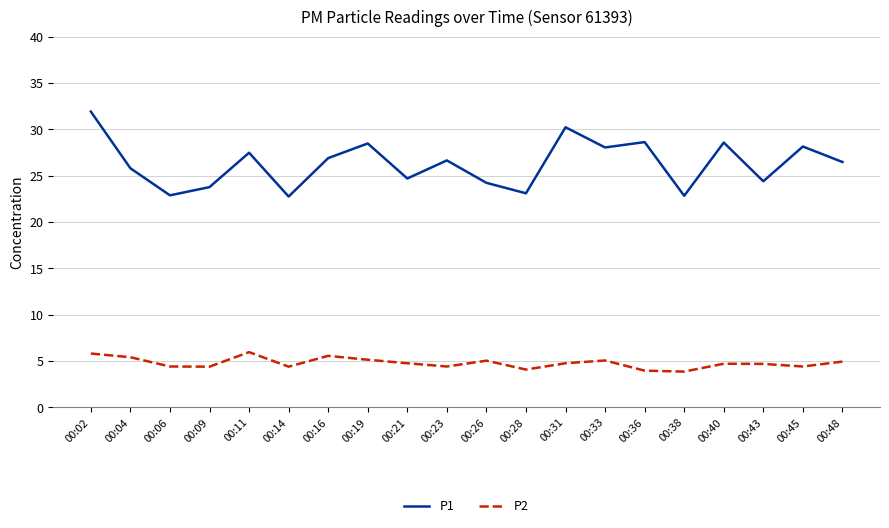

What is the difference between the maximum and minimum values in the P1 series?

9.2